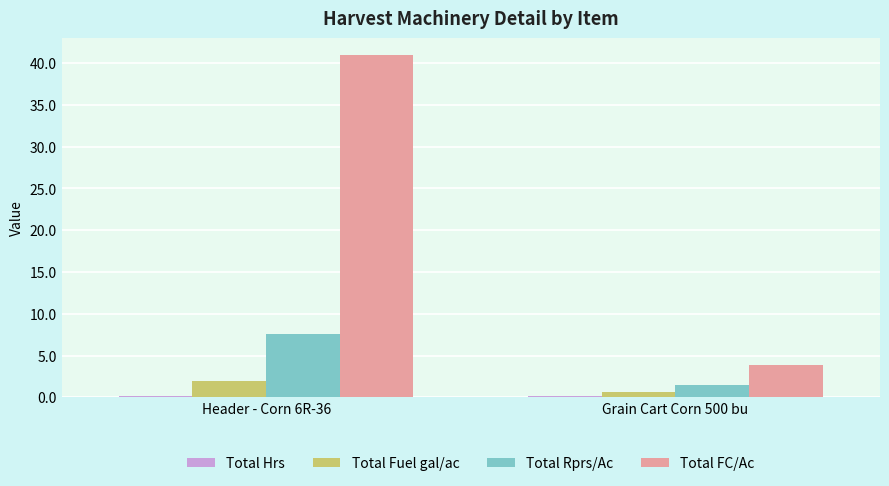

Where does the Total FC/Ac series first go above 40?

Header - Corn 6R-36